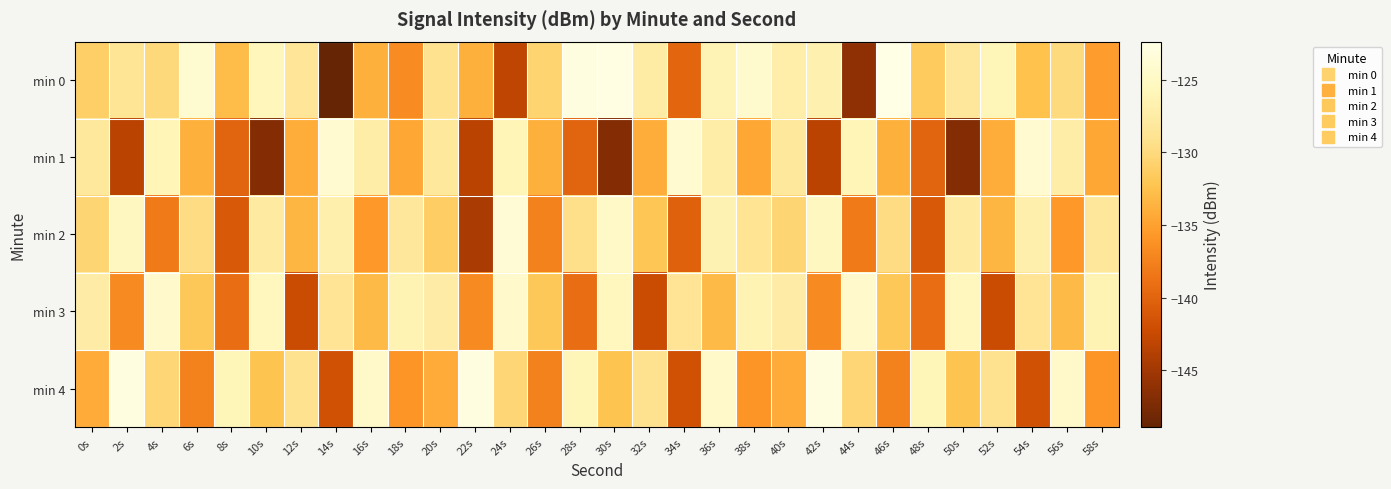

Between 44s and 8s, which is larger?

8s